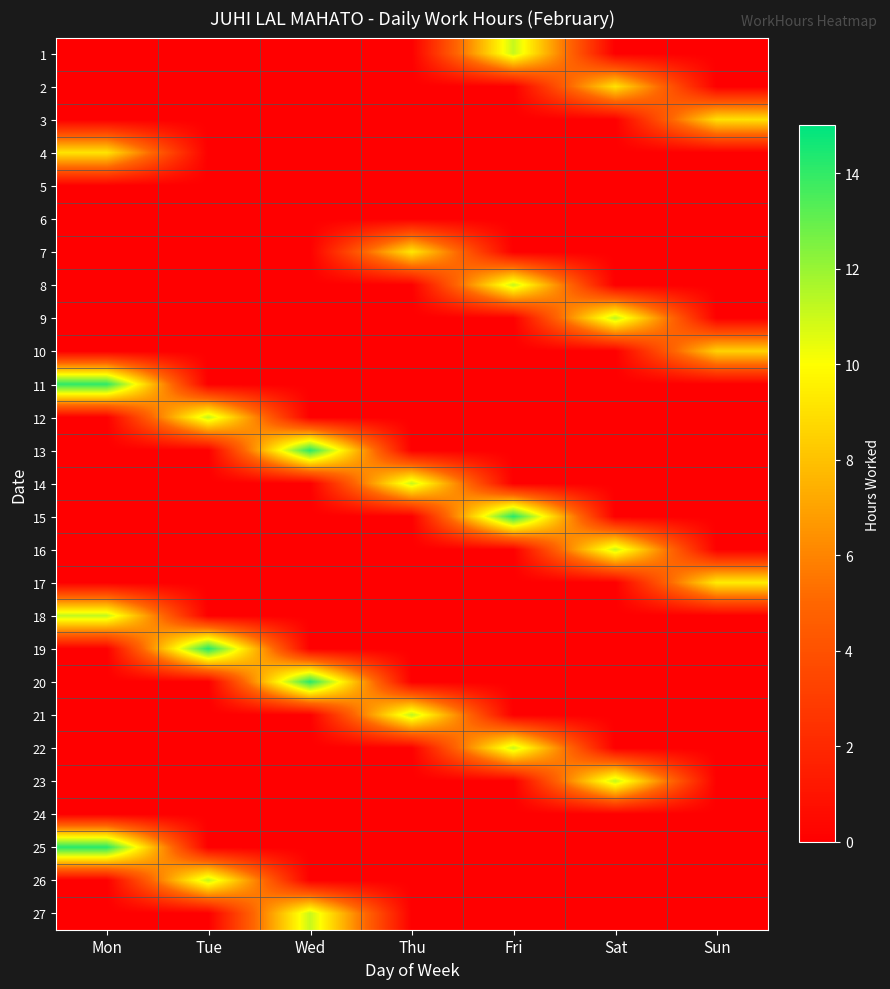

Reading left to right, what are all the values shown in this chart?

1: Mon=0.0	Tue=0.0	Wed=0.0	Thu=0.0	Fri=11.1	Sat=0.0	Sun=0.0
2: Mon=0.0	Tue=0.0	Wed=0.0	Thu=0.0	Fri=0.0	Sat=9.1	Sun=0.0
3: Mon=0.0	Tue=0.0	Wed=0.0	Thu=0.0	Fri=0.0	Sat=0.0	Sun=9.0
4: Mon=9.1	Tue=0.0	Wed=0.0	Thu=0.0	Fri=0.0	Sat=0.0	Sun=0.0
5: Mon=0.0	Tue=0.0	Wed=0.0	Thu=0.0	Fri=0.0	Sat=0.0	Sun=0.0
6: Mon=0.0	Tue=0.0	Wed=0.0	Thu=0.0	Fri=0.0	Sat=0.0	Sun=0.0
7: Mon=0.0	Tue=0.0	Wed=0.0	Thu=9.3	Fri=0.0	Sat=0.0	Sun=0.0
8: Mon=0.0	Tue=0.0	Wed=0.0	Thu=0.0	Fri=11.1	Sat=0.0	Sun=0.0
9: Mon=0.0	Tue=0.0	Wed=0.0	Thu=0.0	Fri=0.0	Sat=11.3	Sun=0.0
10: Mon=0.0	Tue=0.0	Wed=0.0	Thu=0.0	Fri=0.0	Sat=0.0	Sun=8.5
11: Mon=14.1	Tue=0.0	Wed=0.0	Thu=0.0	Fri=0.0	Sat=0.0	Sun=0.0
12: Mon=0.0	Tue=11.2	Wed=0.0	Thu=0.0	Fri=0.0	Sat=0.0	Sun=0.0
13: Mon=0.0	Tue=0.0	Wed=14.1	Thu=0.0	Fri=0.0	Sat=0.0	Sun=0.0
14: Mon=0.0	Tue=0.0	Wed=0.0	Thu=11.1	Fri=0.0	Sat=0.0	Sun=0.0
15: Mon=0.0	Tue=0.0	Wed=0.0	Thu=0.0	Fri=14.2	Sat=0.0	Sun=0.0
16: Mon=0.0	Tue=0.0	Wed=0.0	Thu=0.0	Fri=0.0	Sat=11.1	Sun=0.0
17: Mon=0.0	Tue=0.0	Wed=0.0	Thu=0.0	Fri=0.0	Sat=0.0	Sun=9.4
18: Mon=11.2	Tue=0.0	Wed=0.0	Thu=0.0	Fri=0.0	Sat=0.0	Sun=0.0
19: Mon=0.0	Tue=14.3	Wed=0.0	Thu=0.0	Fri=0.0	Sat=0.0	Sun=0.0
20: Mon=0.0	Tue=0.0	Wed=14.2	Thu=0.0	Fri=0.0	Sat=0.0	Sun=0.0
21: Mon=0.0	Tue=0.0	Wed=0.0	Thu=11.3	Fri=0.0	Sat=0.0	Sun=0.0
22: Mon=0.0	Tue=0.0	Wed=0.0	Thu=0.0	Fri=11.1	Sat=0.0	Sun=0.0
23: Mon=0.0	Tue=0.0	Wed=0.0	Thu=0.0	Fri=0.0	Sat=11.2	Sun=0.0
24: Mon=0.0	Tue=0.0	Wed=0.0	Thu=0.0	Fri=0.0	Sat=0.0	Sun=0.0
25: Mon=14.2	Tue=0.0	Wed=0.0	Thu=0.0	Fri=0.0	Sat=0.0	Sun=0.0
26: Mon=0.0	Tue=11.2	Wed=0.0	Thu=0.0	Fri=0.0	Sat=0.0	Sun=0.0
27: Mon=0.0	Tue=0.0	Wed=11.1	Thu=0.0	Fri=0.0	Sat=0.0	Sun=0.0